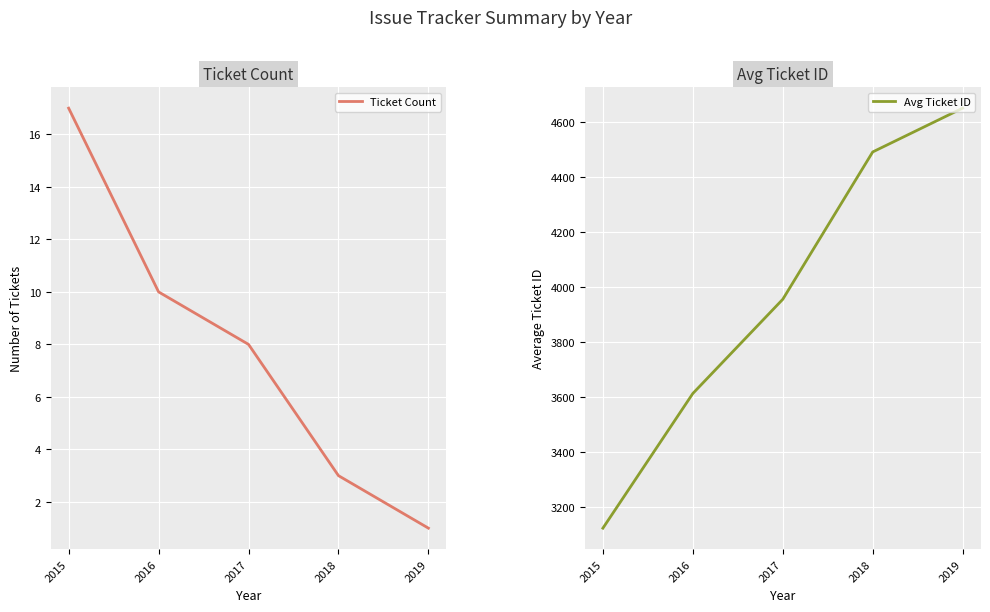

Is it true that Ticket Count equals 5 at 2018?

False